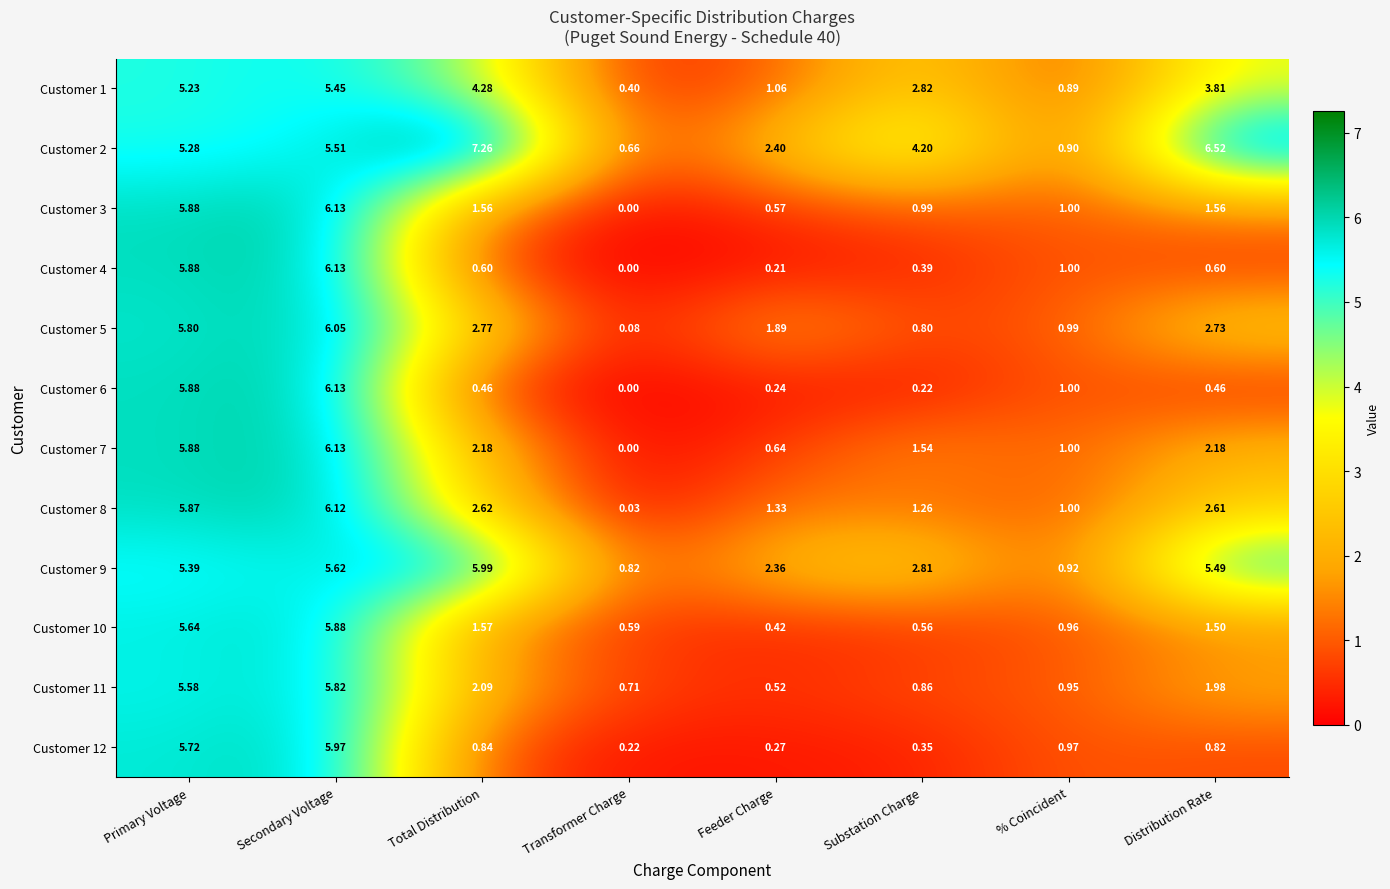

Rank the categories by Customer 11 value from lowest to highest.

Feeder Charge, Transformer Charge, Substation Charge, % Coincident, Distribution Rate, Total Distribution, Primary Voltage, Secondary Voltage